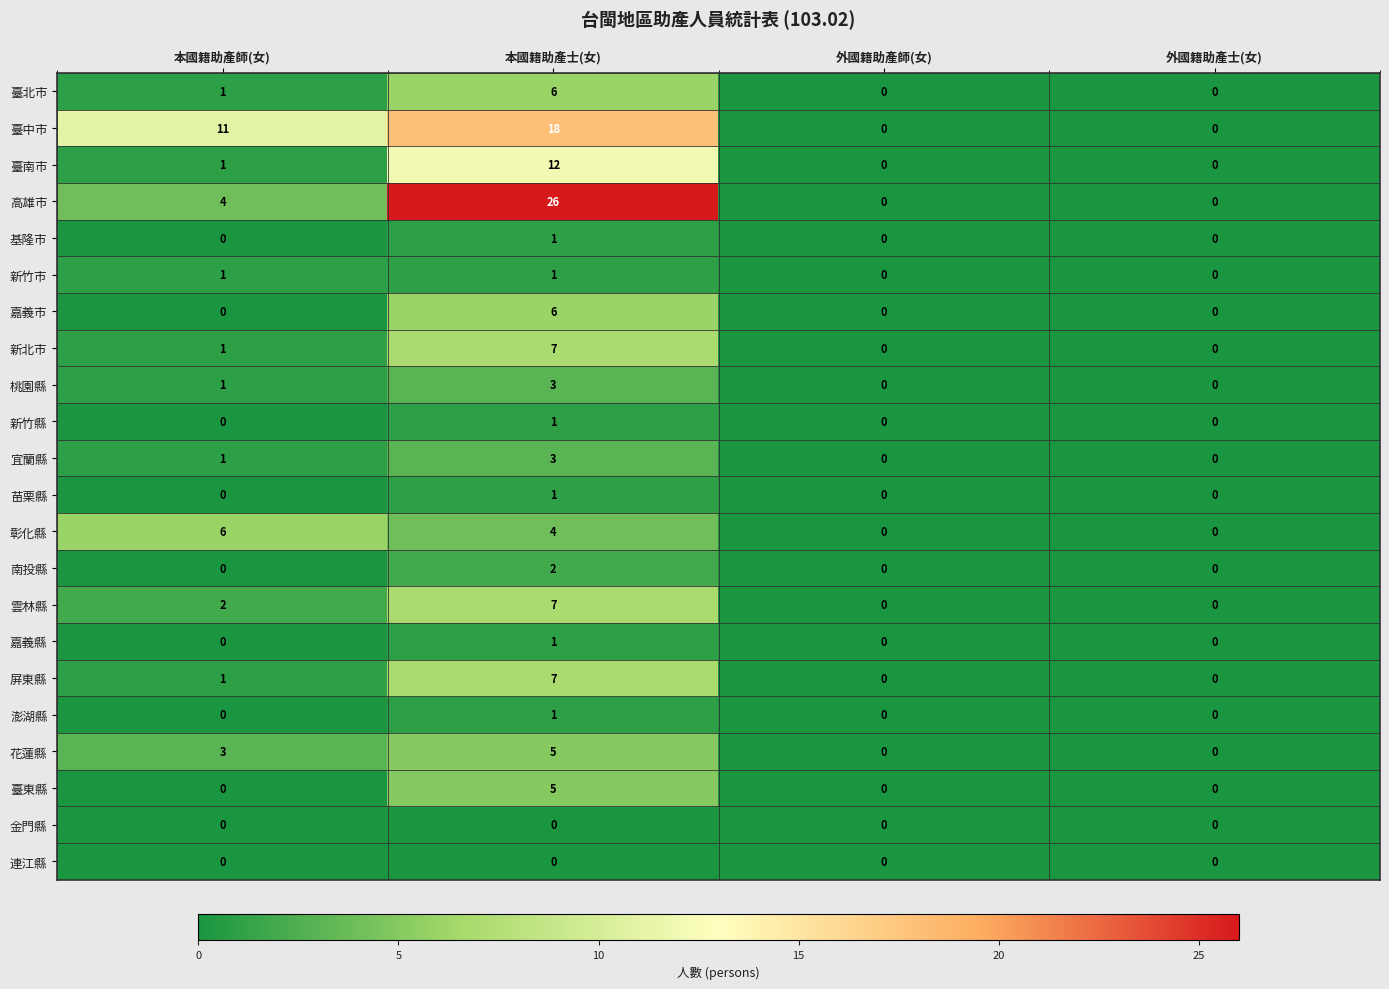

Count the number of data series in this chart.

22